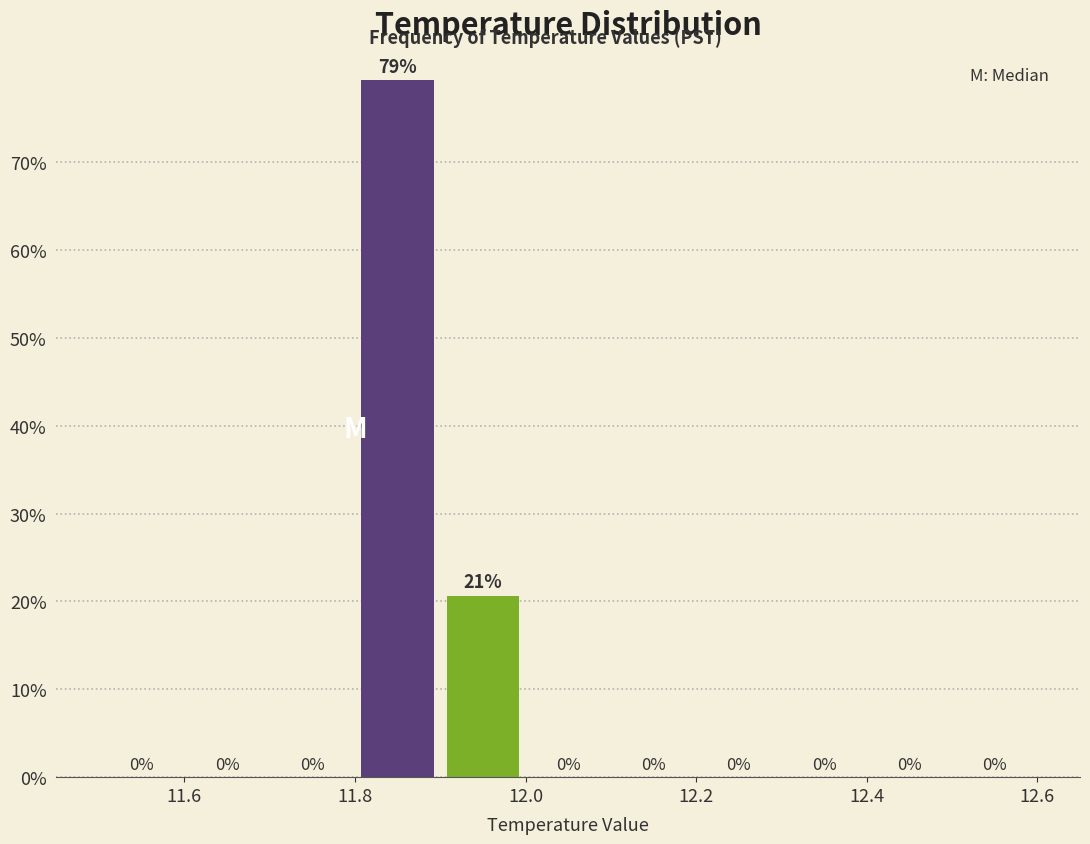

Which range on the x-axis has the tallest bar?

11.8 to 11.9